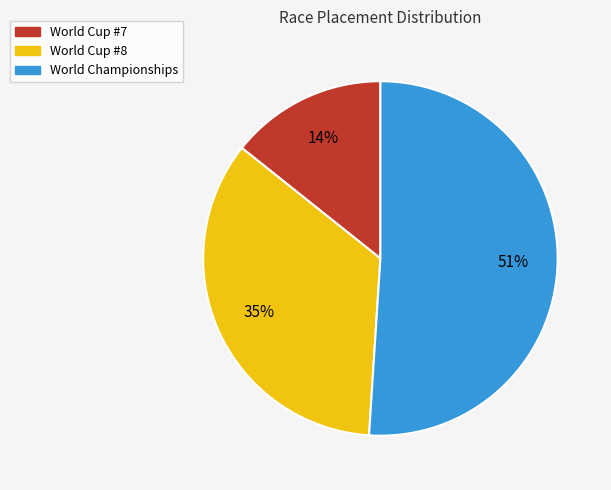

Count the number of slices in the pie.

3